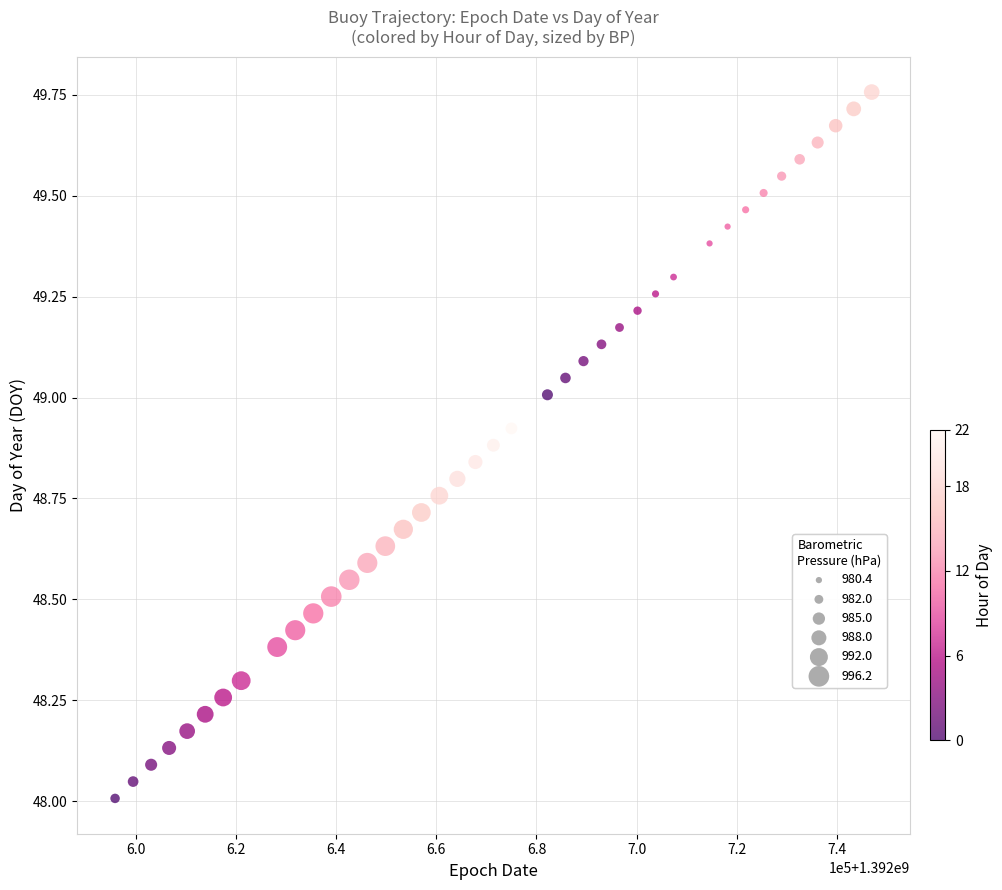

What is the range of X values (max minus min)?

151200.0